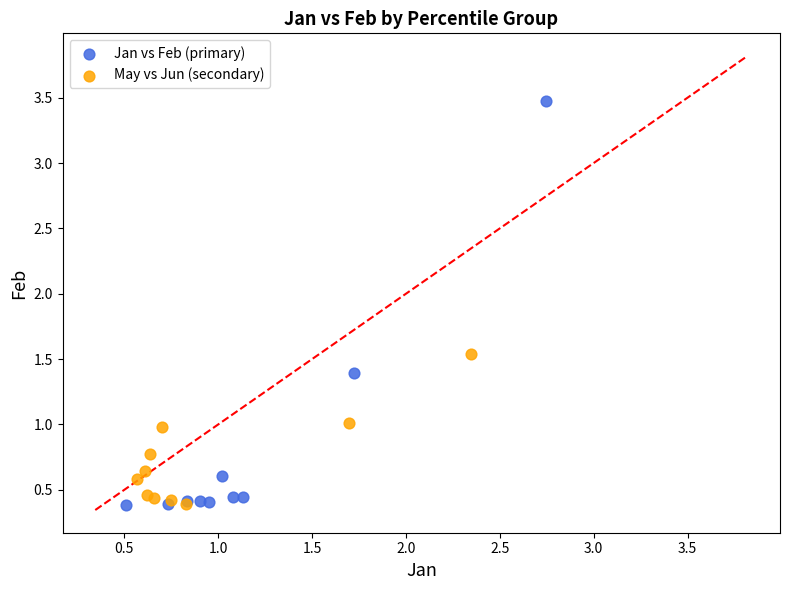

Which series reaches the maximum Y coordinate?

Jan vs Feb (primary)